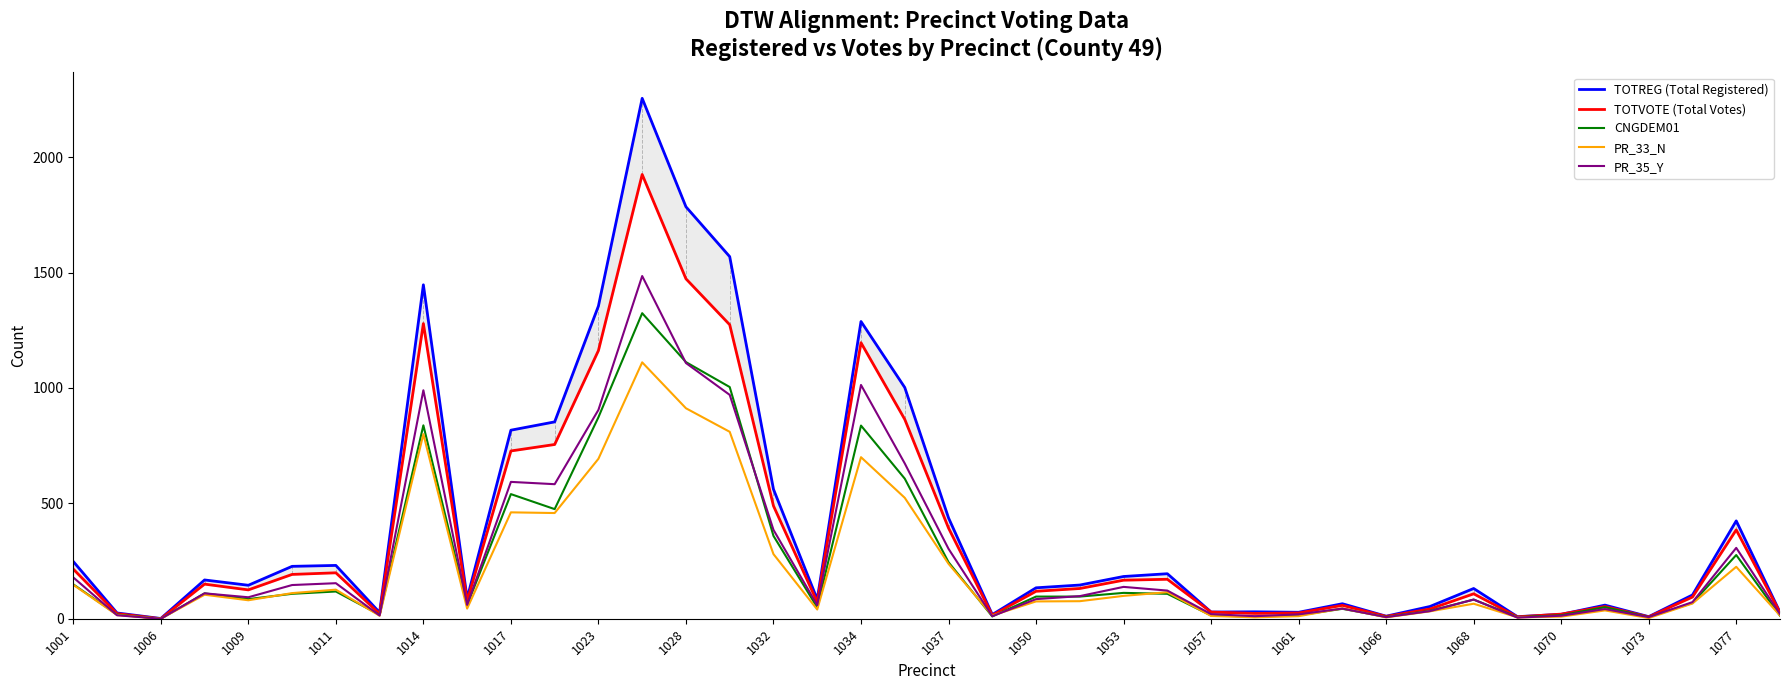

The PR_35_Y series shows 7 at 1066. True or false?

True